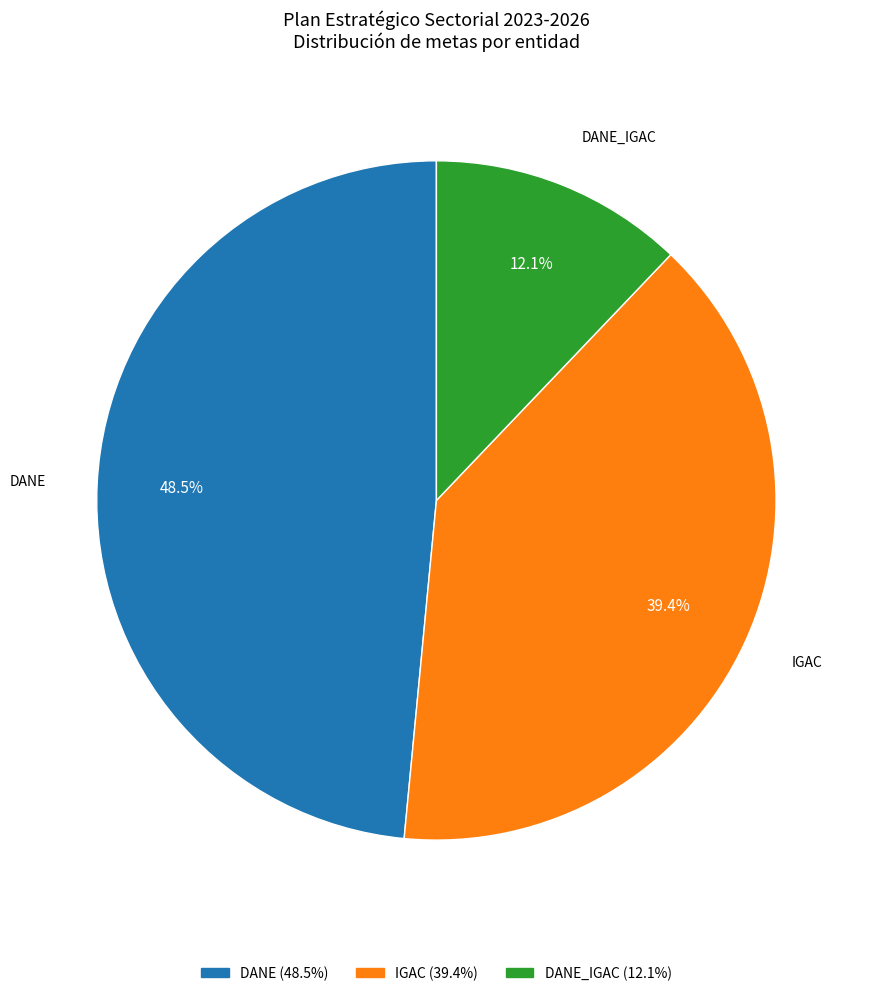

How many slices are in this pie chart?

3